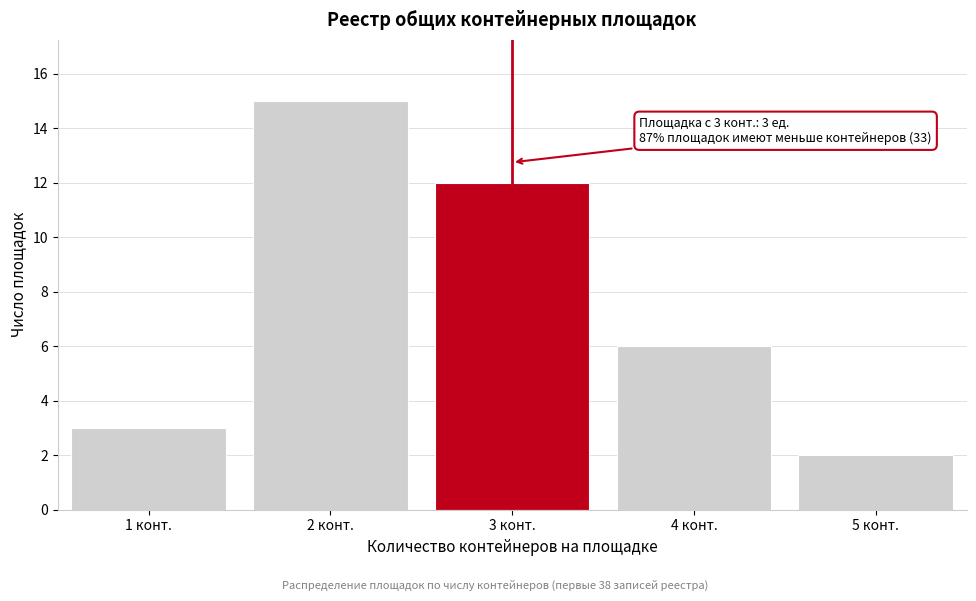

Reading left to right, list all the values displayed in this chart.

1 конт.=3	2 конт.=15	3 конт.=12	4 конт.=6	5 конт.=2